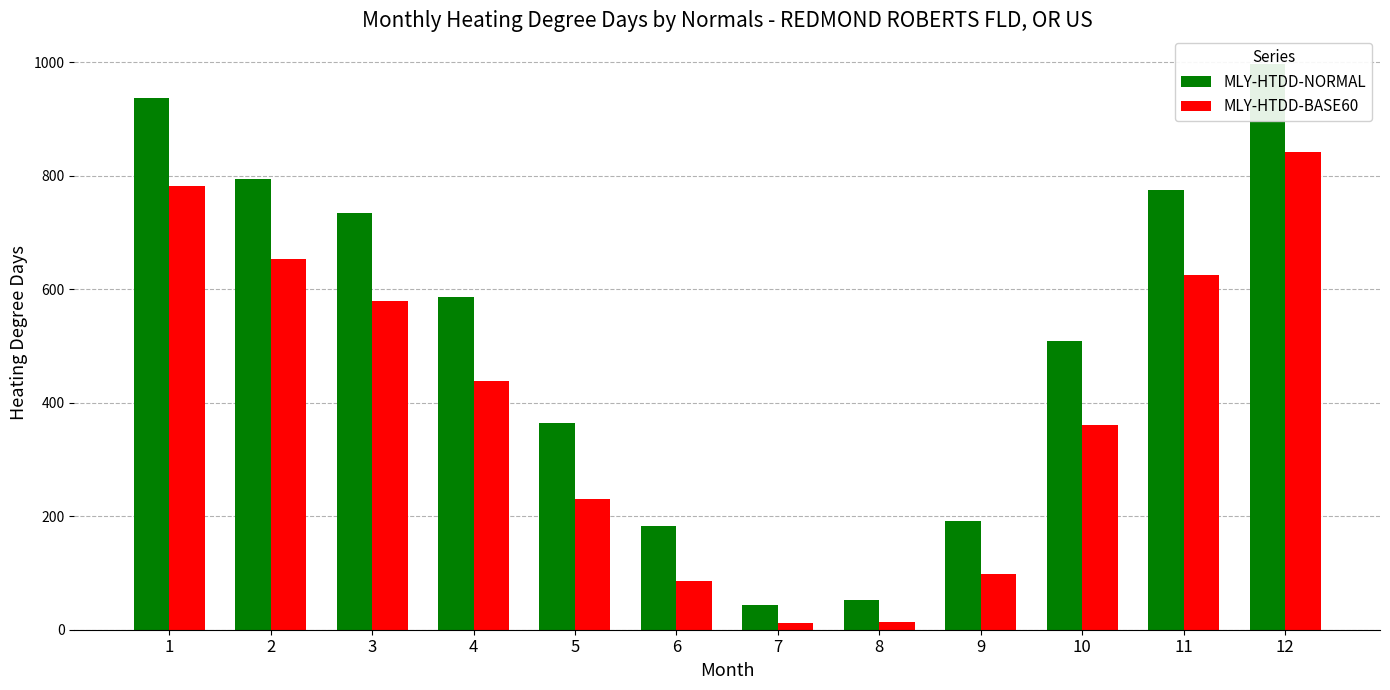

What is the spread (max minus min) of values at 7?

32.5